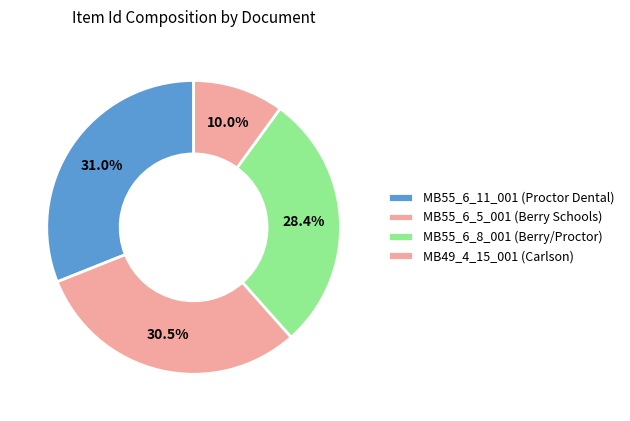

Which slice is the largest?

MB55_6_11_001 (Proctor Dental)